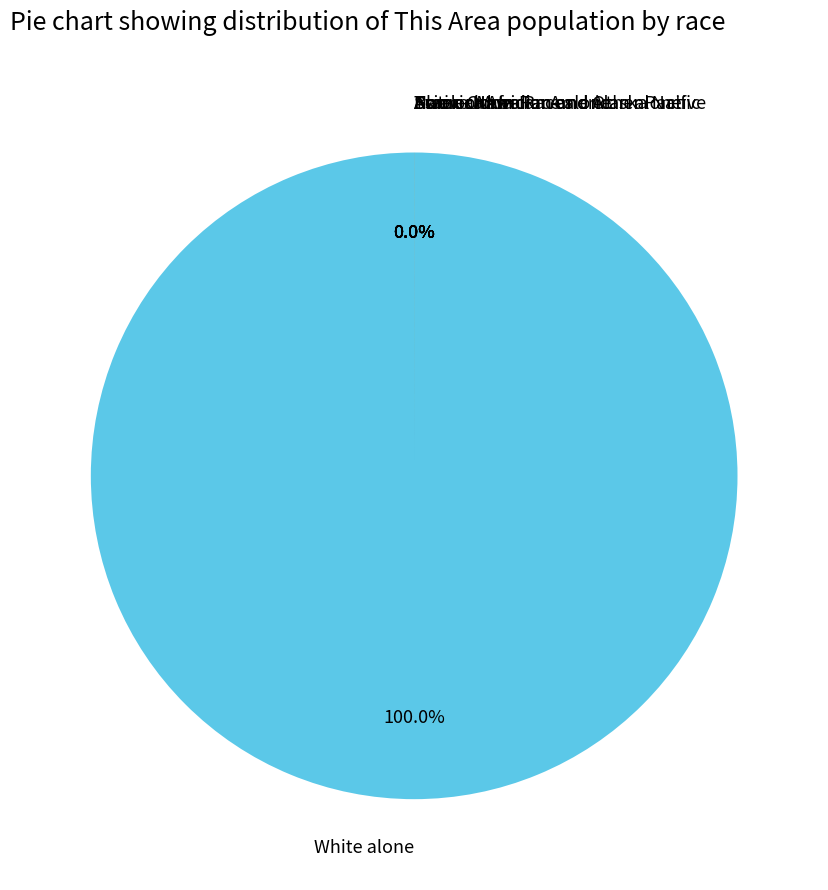

Which slice is the smallest?

Native Hawaiian and Other Pacific